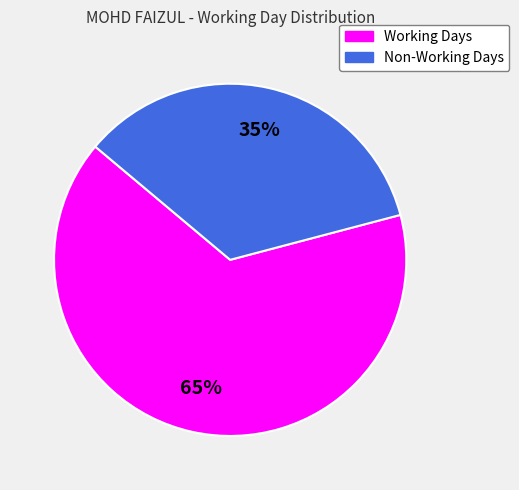

Which slice is the smallest?

Non-Working Days